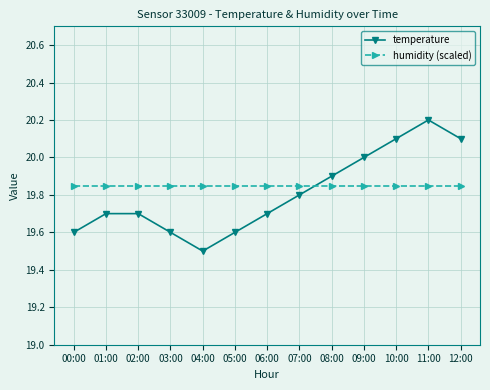

The temperature series shows 19.9 at 08:00. True or false?

True